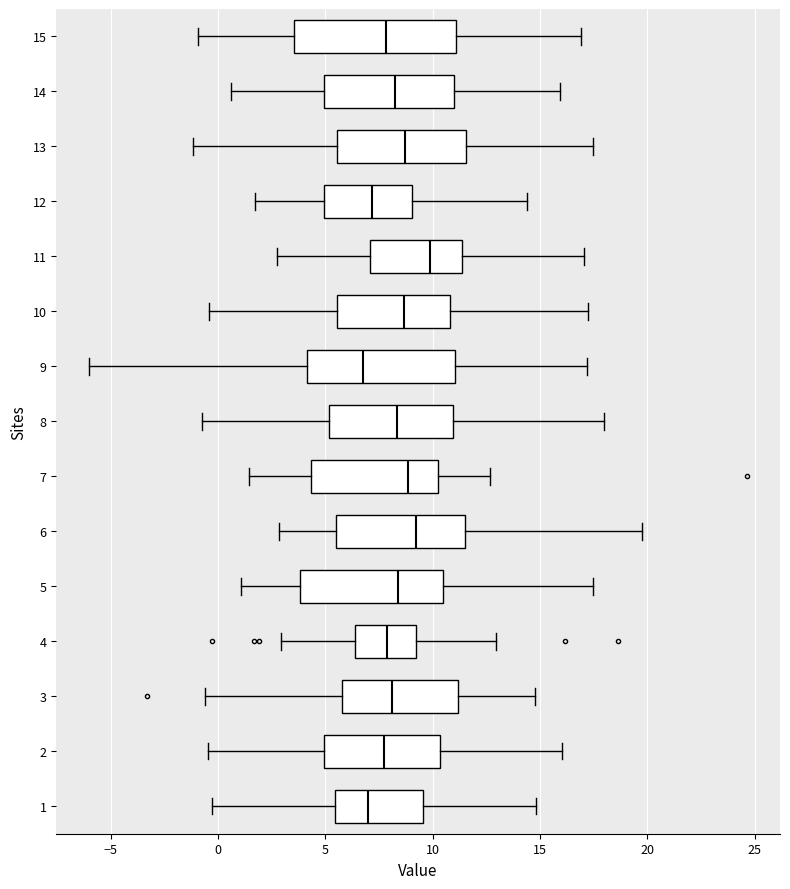

Where does the right whisker of the box at y = 3 end on the x-axis? The values are not printed on the chart, so give them approximately, as read against the axis.

15.0